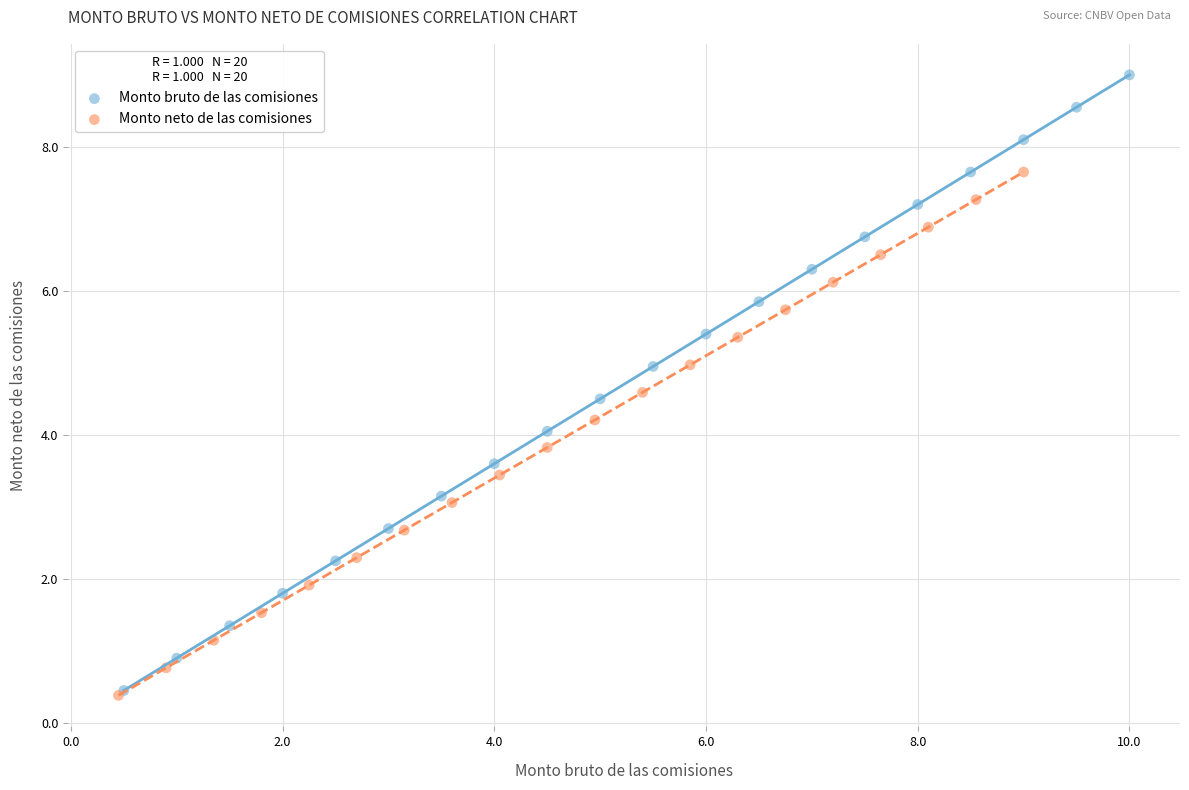

What are all the series names shown in the legend?

Monto bruto de las comisiones, Monto neto de las comisiones